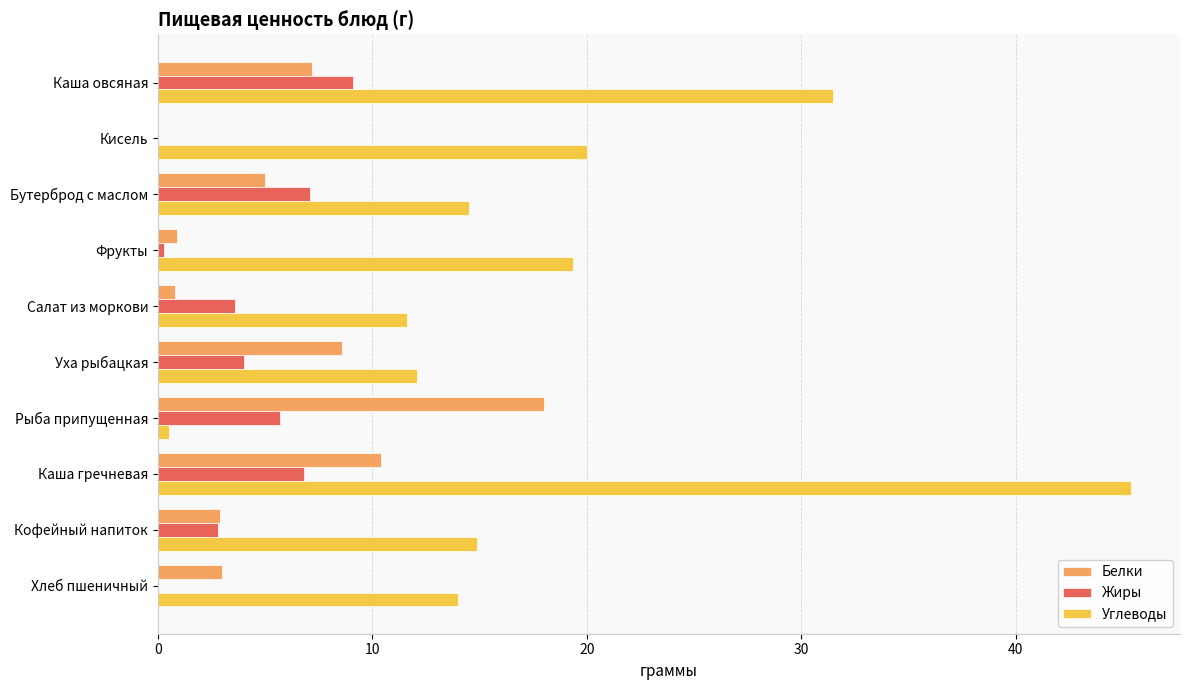

Is the value of Жиры at Рыба припущенная greater than the value of Белки at Уха рыбацкая?

No